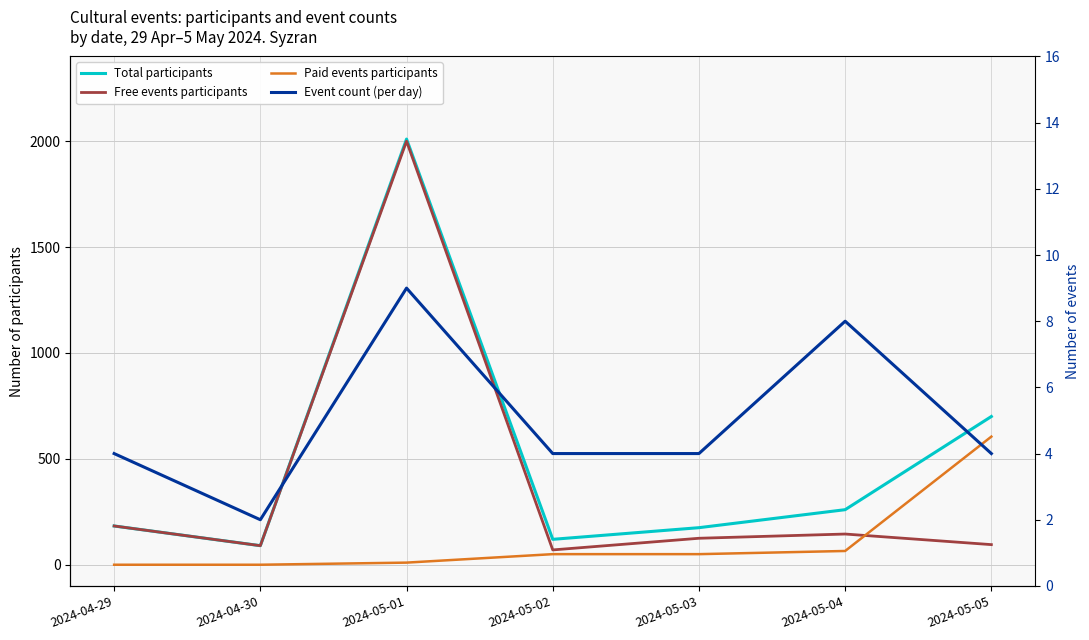

What is the greatest value displayed?

2010